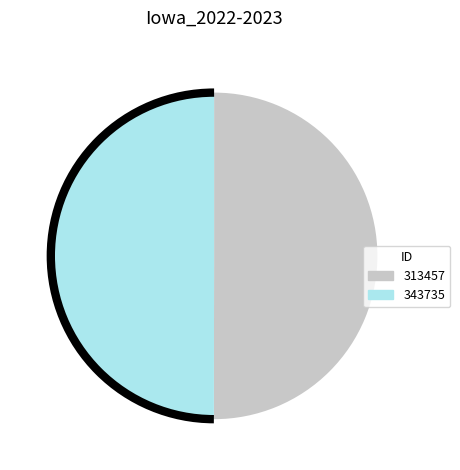

What is the ratio of the value at 343735 to the value at 313457?

1.0